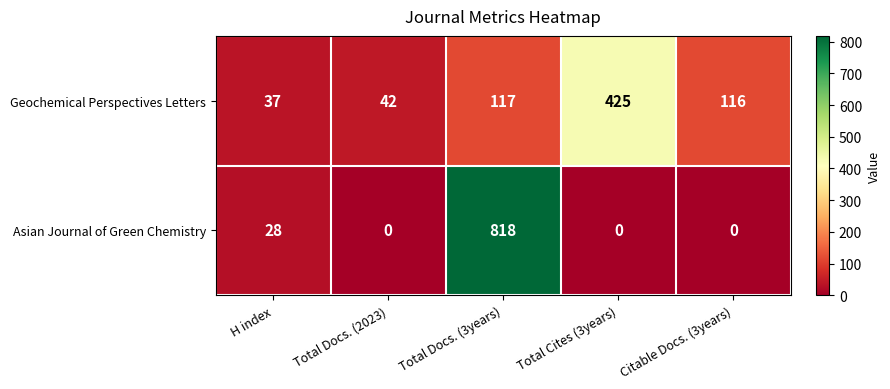

What is the spread (max minus min) of values at H index?

9